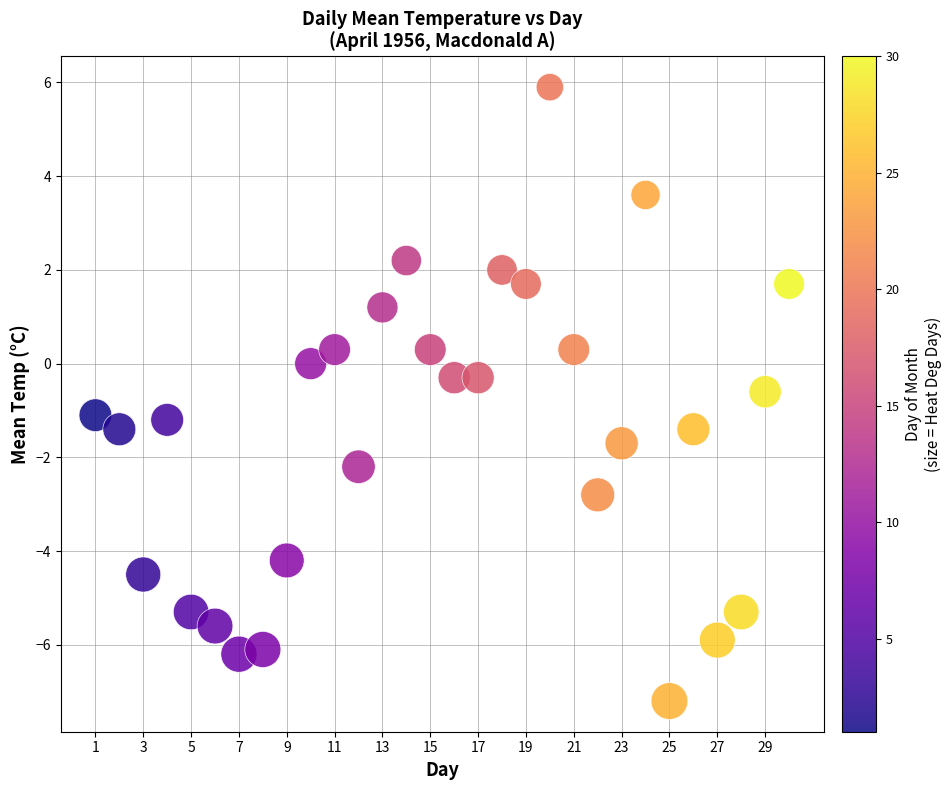

What is the range of Y values (max minus min)?

13.1